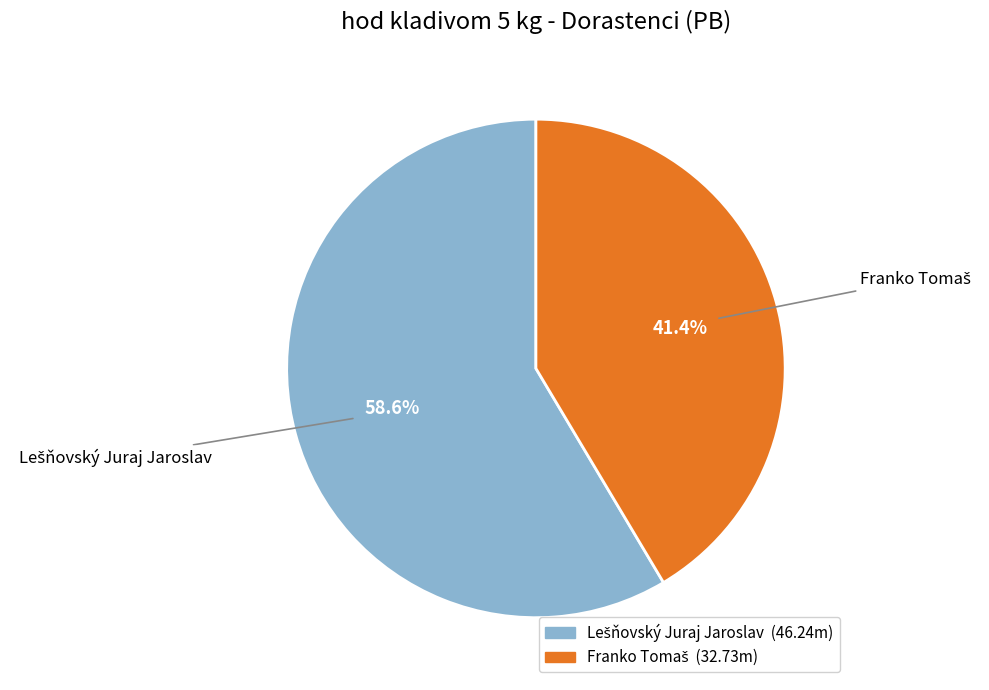

Does any single category account for the majority?

Yes